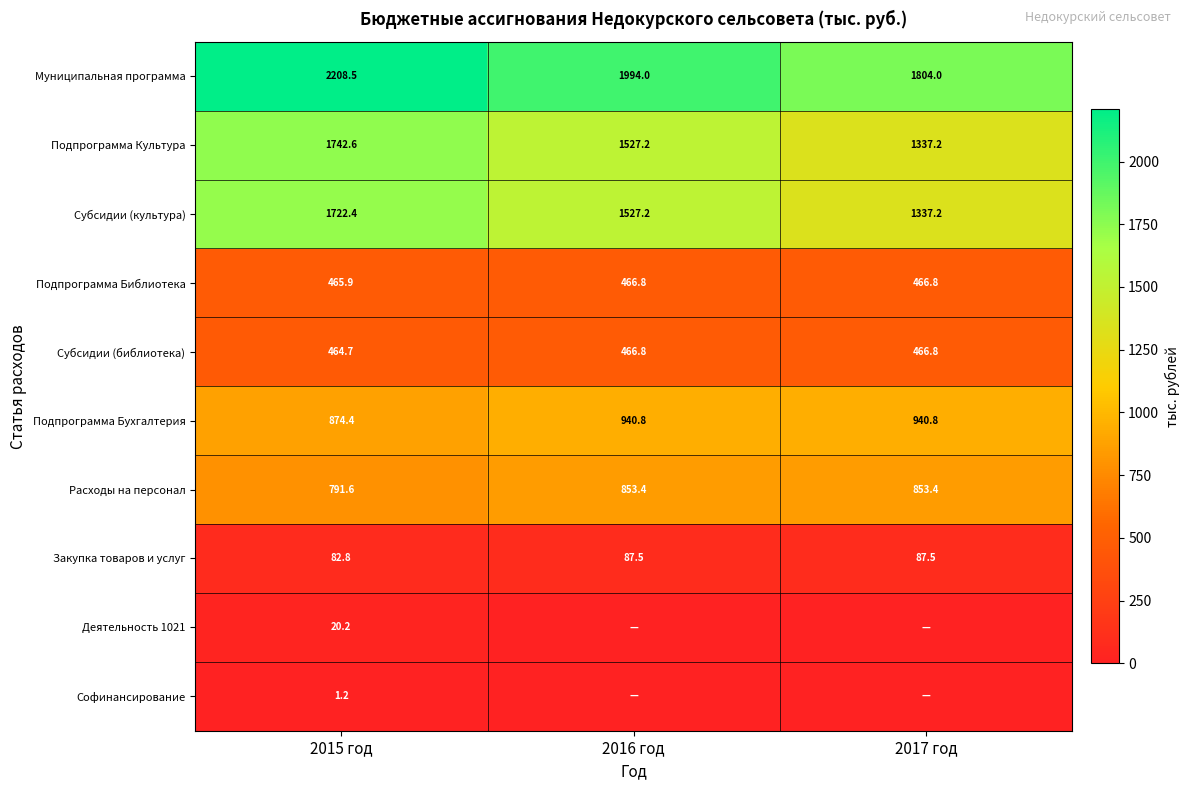

What is the difference between the highest and lowest values at 2015 год?

2207.3